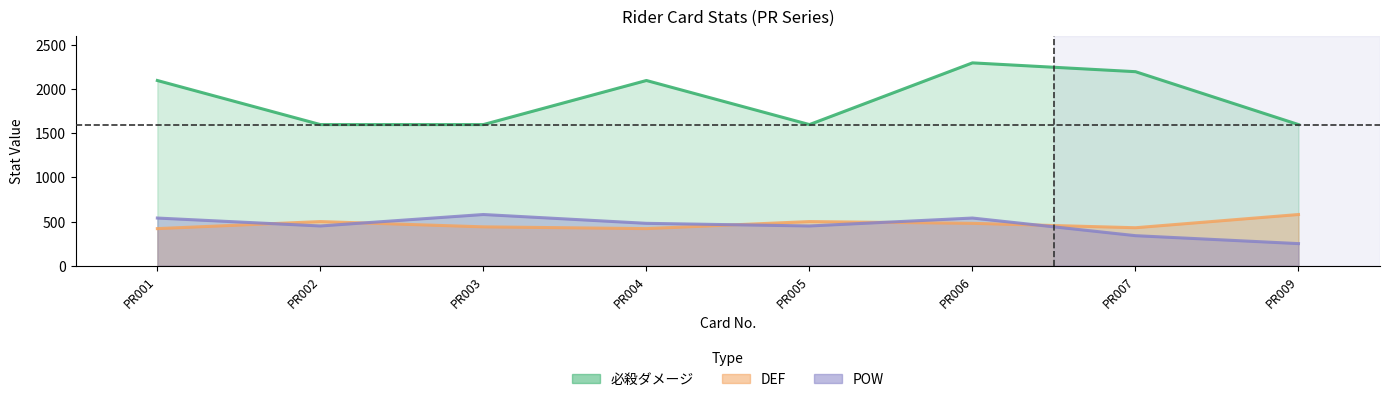

Does the chart have visible grid lines?

No